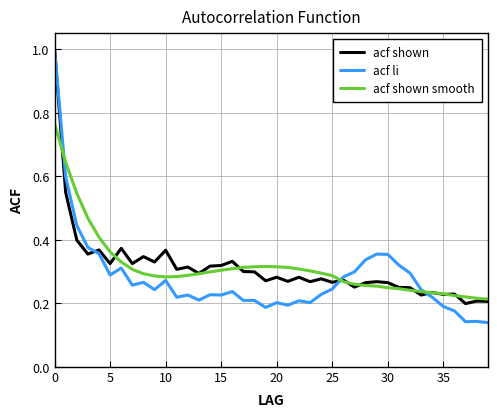

Does the chart have visible grid lines?

Yes